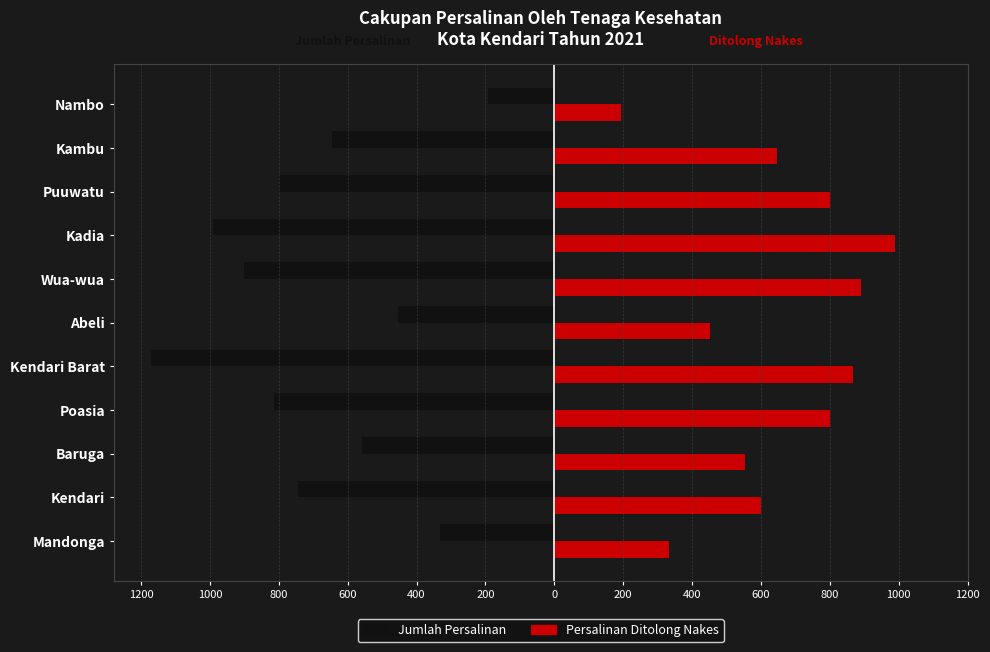

What are all the series names shown in the legend?

Jumlah Persalinan, Persalinan Ditolong Nakes